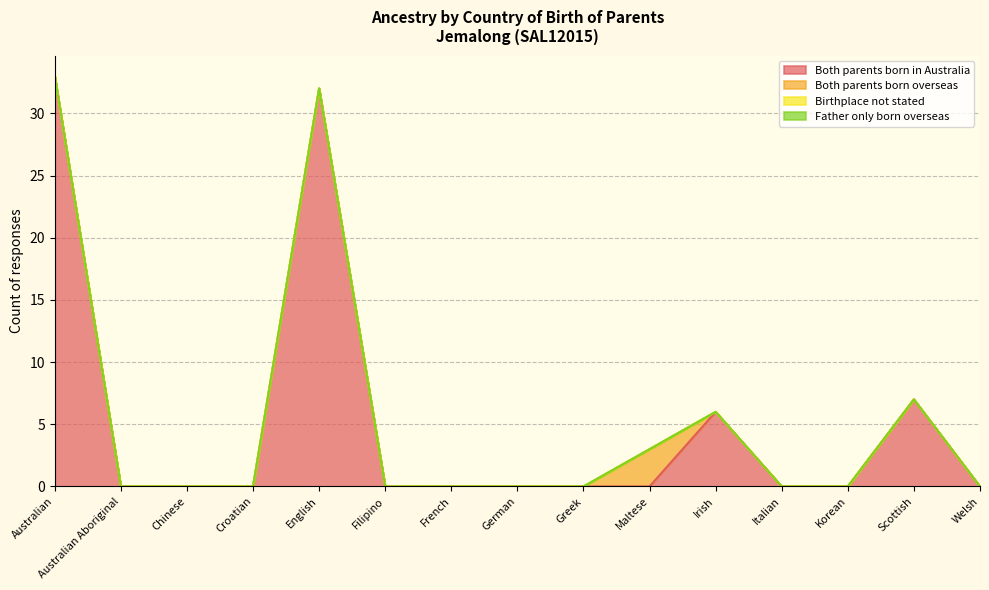

List the series in order of their peak value, highest first.

Both parents born in Australia, Both parents born overseas, Birthplace not stated, Father only born overseas